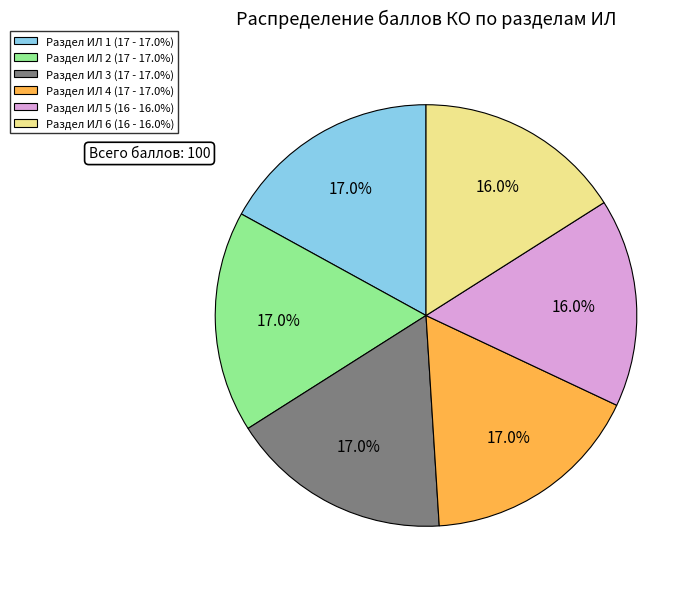

Does Раздел ИЛ 2 account for over 50% of the chart?

No